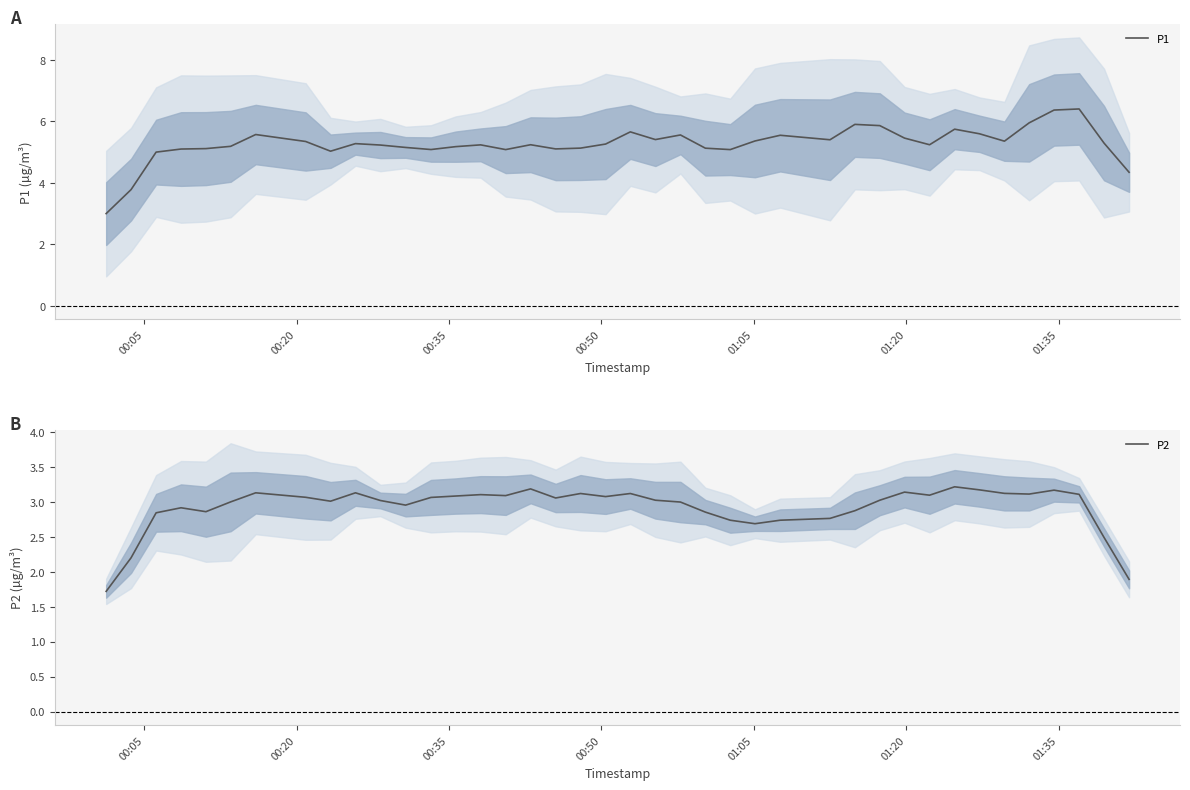

What is the minimum value for P1?

3.0